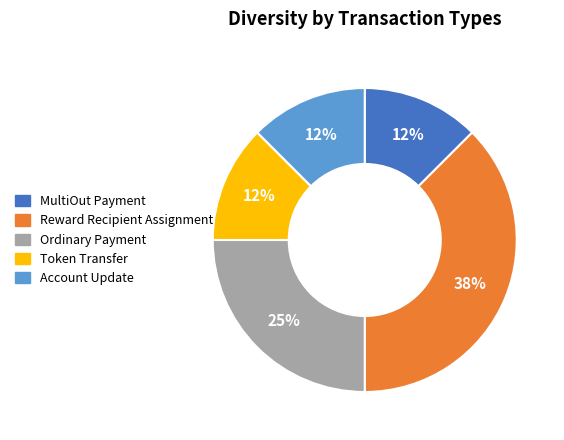

How many segments does this pie chart have?

5